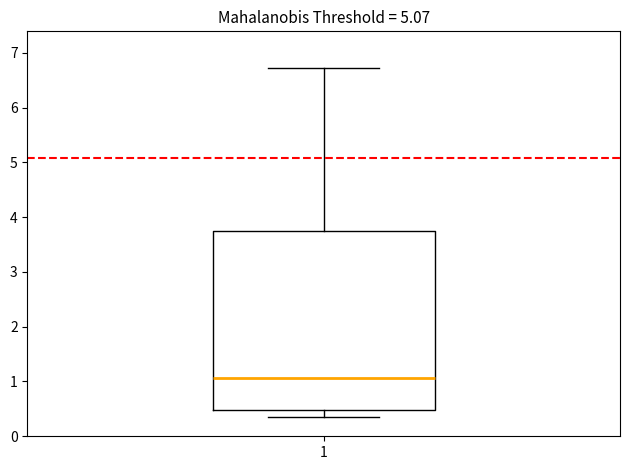

Where does the median line of the box at x = 1 sit on the y-axis? The values are not printed on the chart, so give them approximately, as read against the axis.

1.1